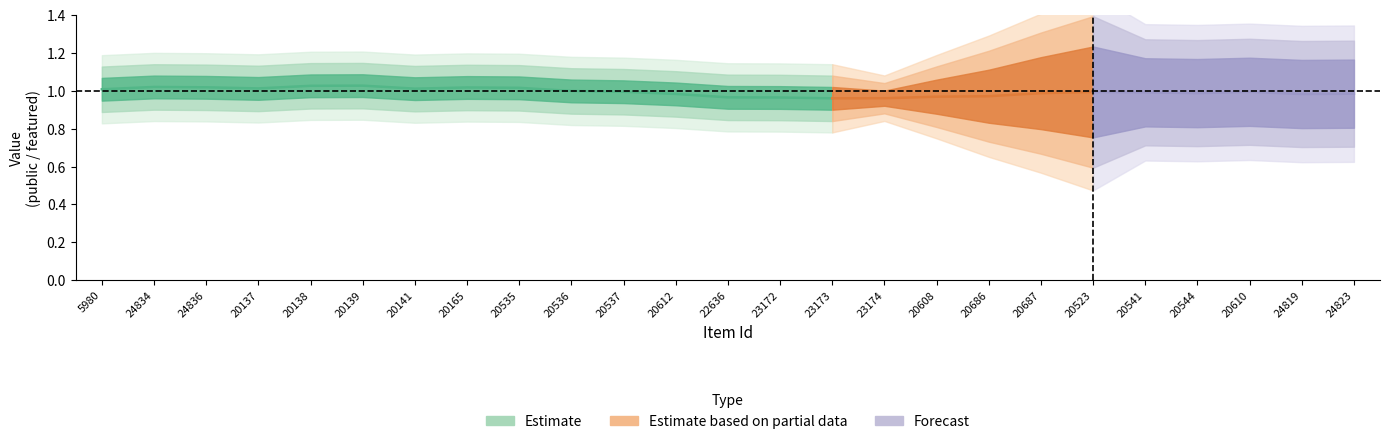

What is the label of the 13th point from the left?

22636